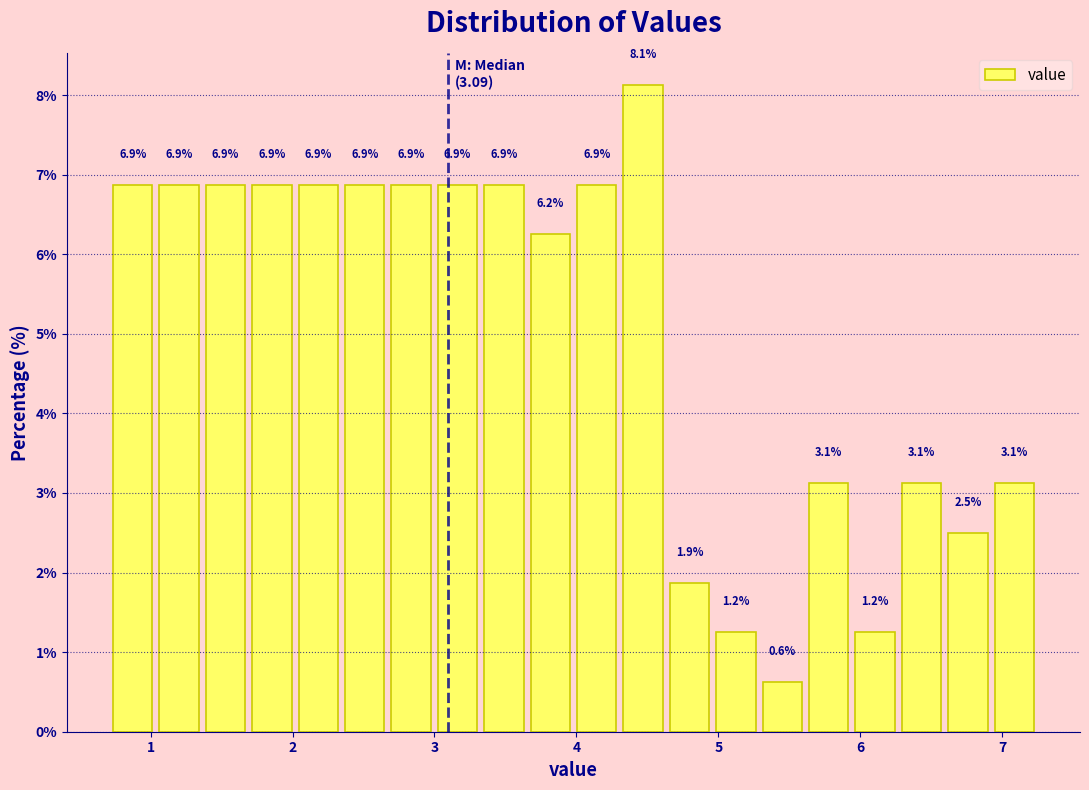

Around what value on the x-axis is the tallest bar? Give the approximate position of its centre, as read against the axis.

4.5